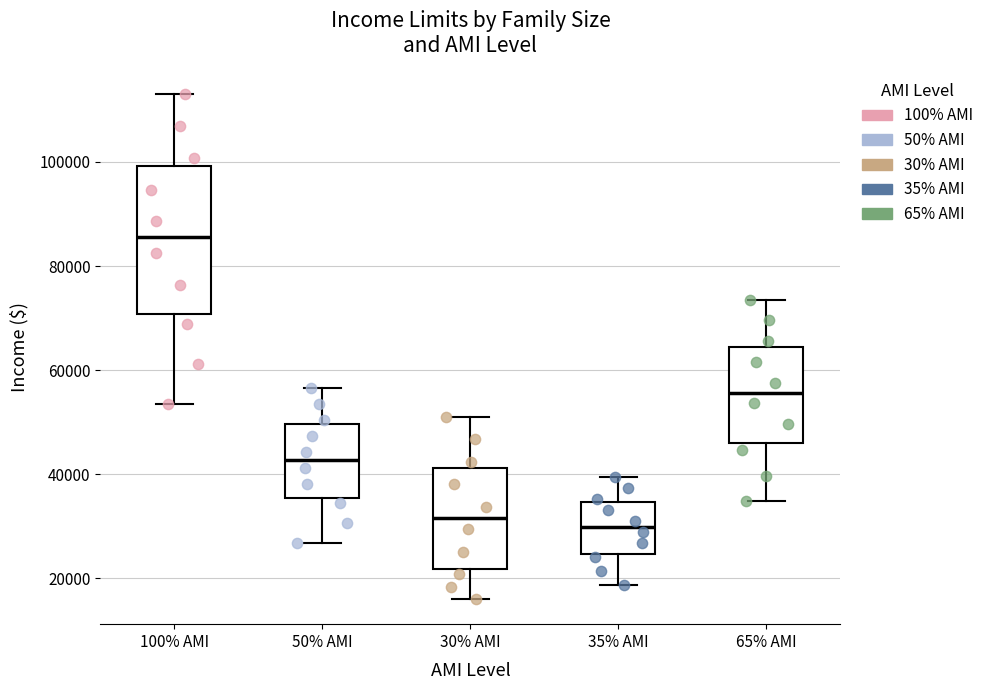

Which box is the tallest, from its lower edge to its upper edge?

100% AMI